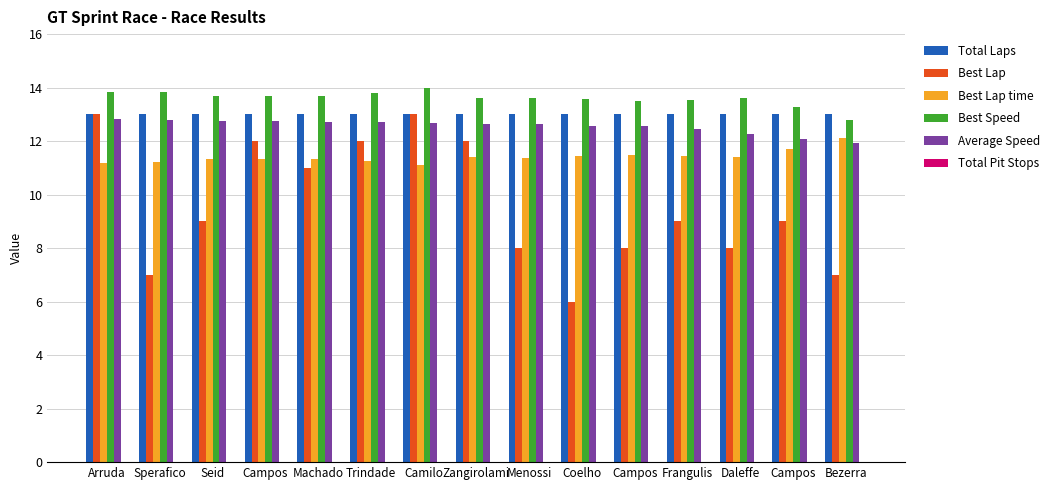

What is the difference between the highest and lowest values at Camilo?

2.9